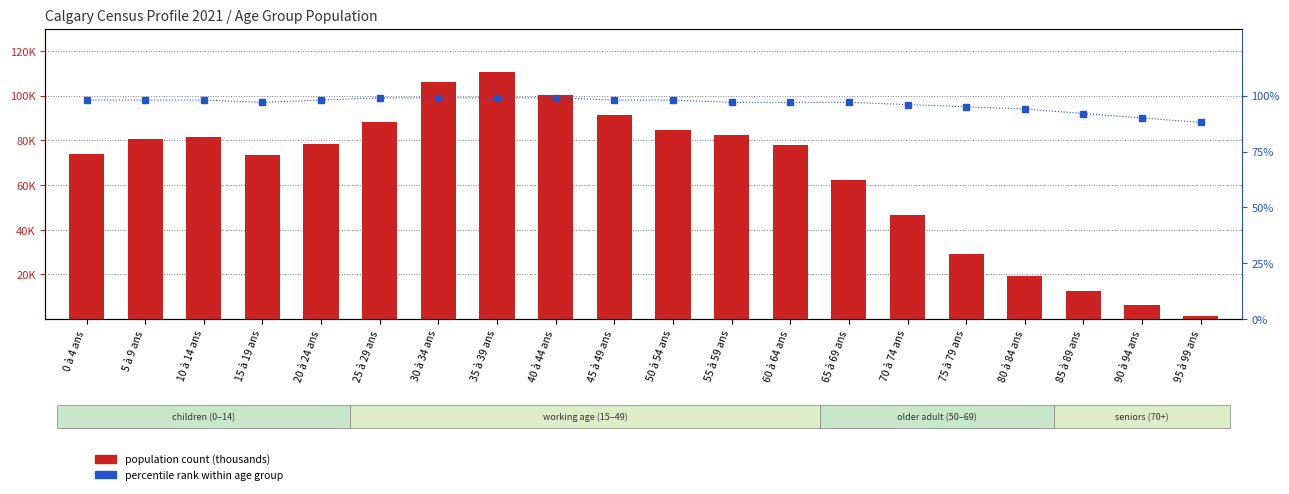

Rank the categories by population count (thousands) value from lowest to highest.

95 à 99 ans, 90 à 94 ans, 85 à 89 ans, 80 à 84 ans, 75 à 79 ans, 70 à 74 ans, 65 à 69 ans, 15 à 19 ans, 0 à 4 ans, 60 à 64 ans, 20 à 24 ans, 5 à 9 ans, 10 à 14 ans, 55 à 59 ans, 50 à 54 ans, 25 à 29 ans, 45 à 49 ans, 40 à 44 ans, 30 à 34 ans, 35 à 39 ans